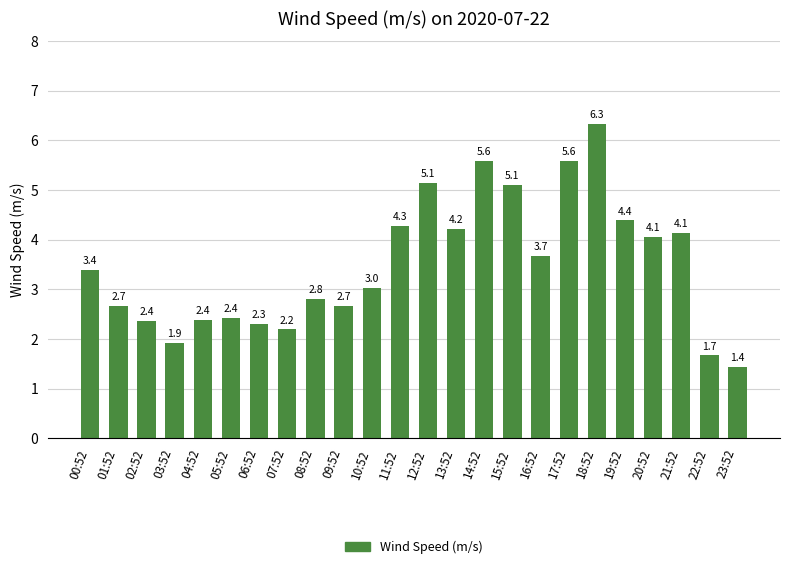

Are the bars horizontal?

No